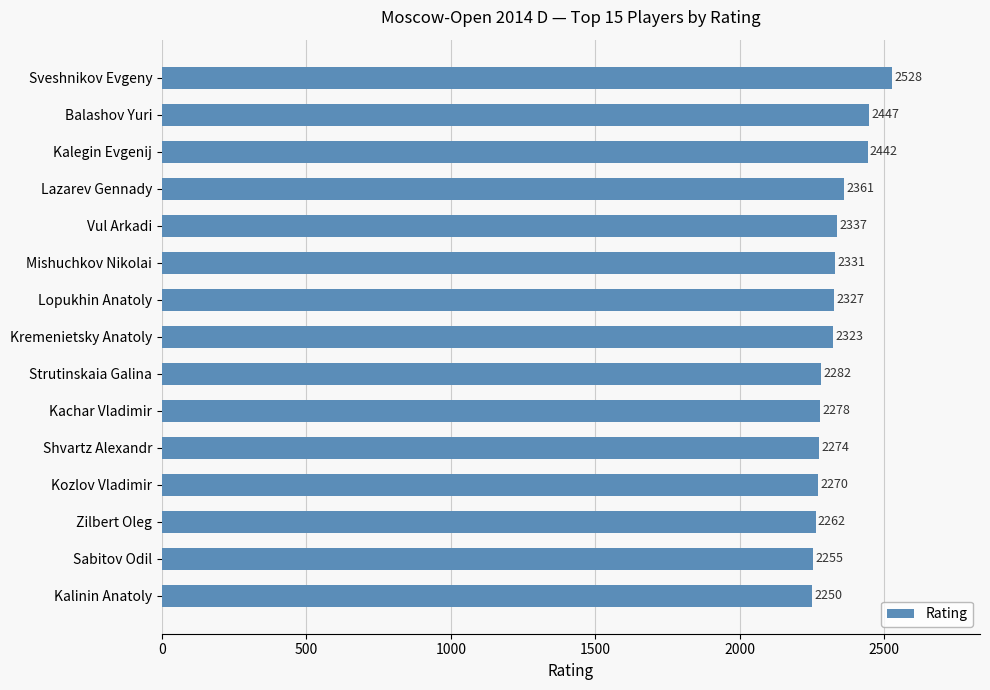

The chart shows a value of 2262 at Zilbert Oleg. True or false?

True